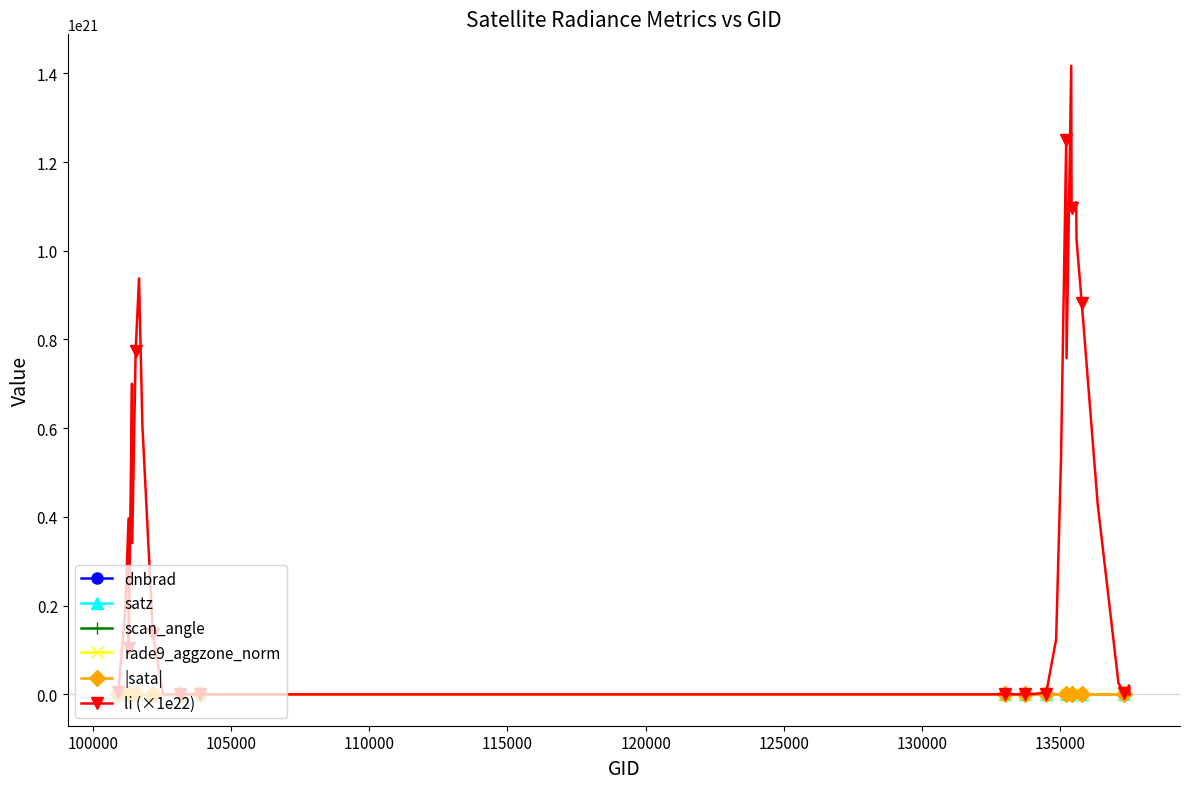

Which series has the largest total across all categories?

li (×1e22)